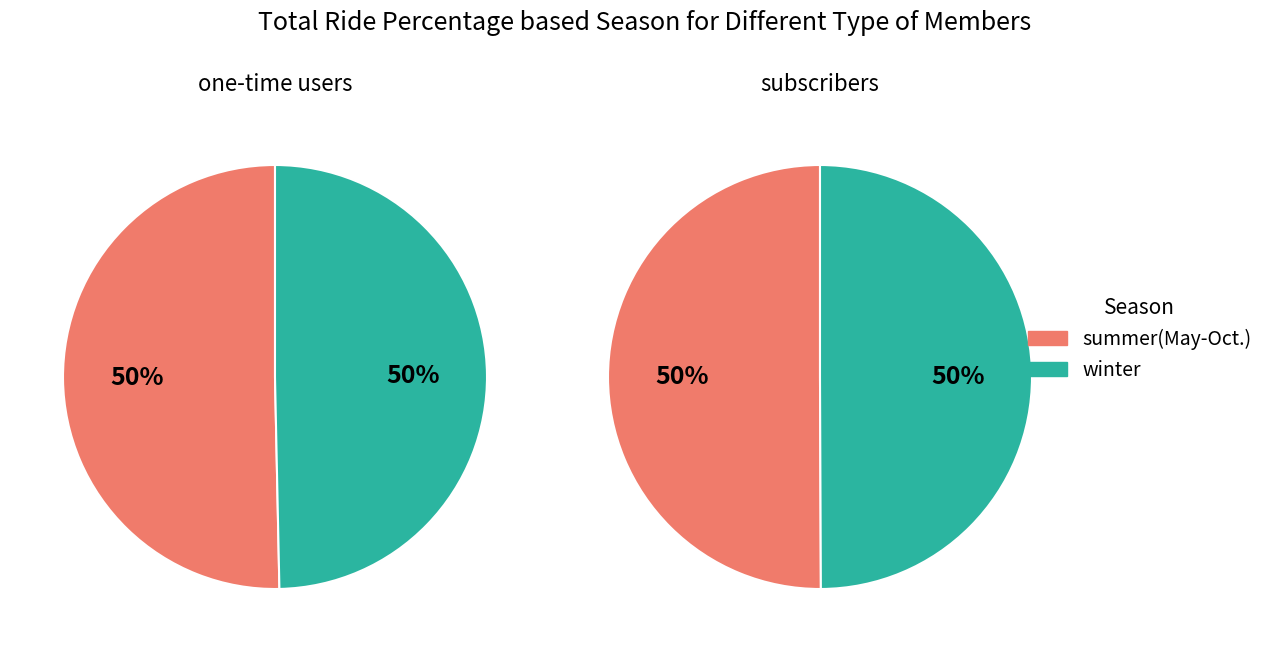

Is there a majority slice in this chart?

No